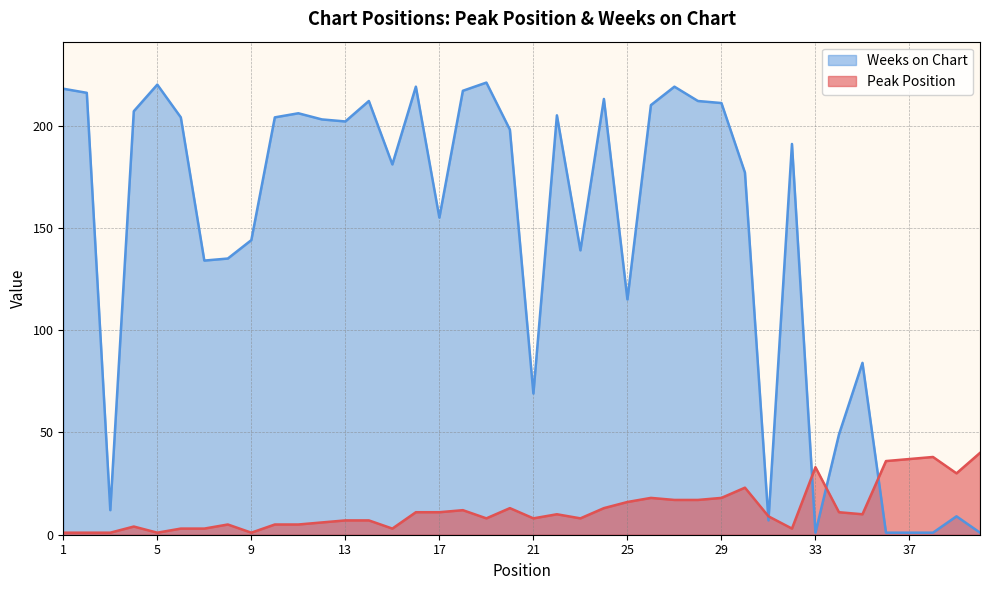

True or false: Weeks on Chart and Peak Position intersect in this chart.

True